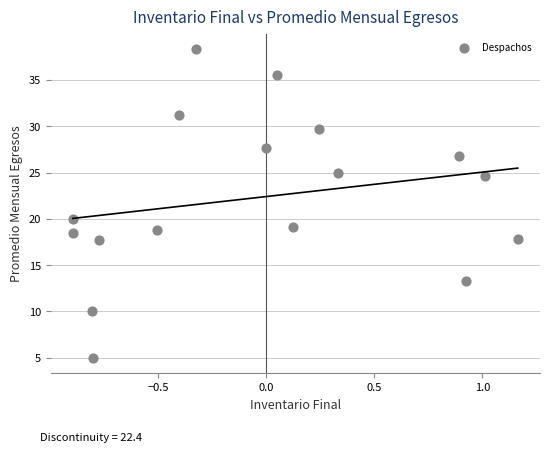

What Y value in the scatter plot is closest to 21?

20.0